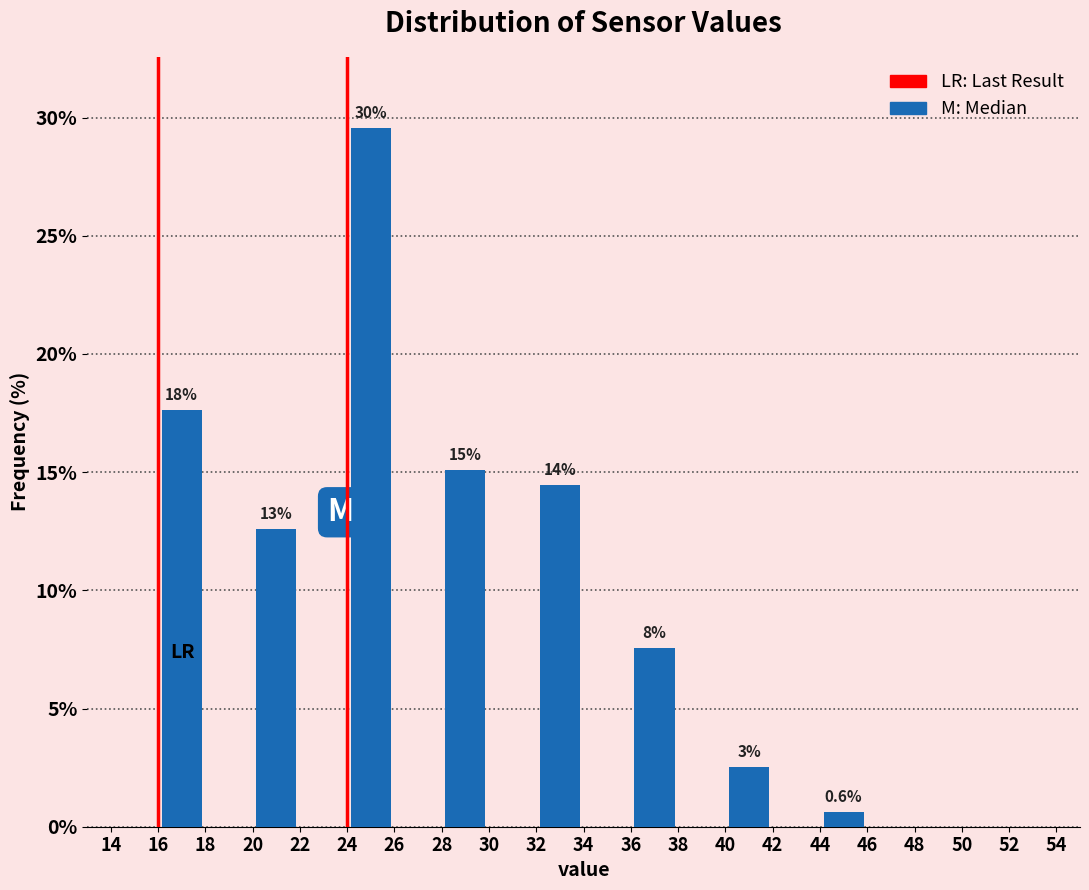

Over which range of the x-axis is the bar tallest?

24 to 26